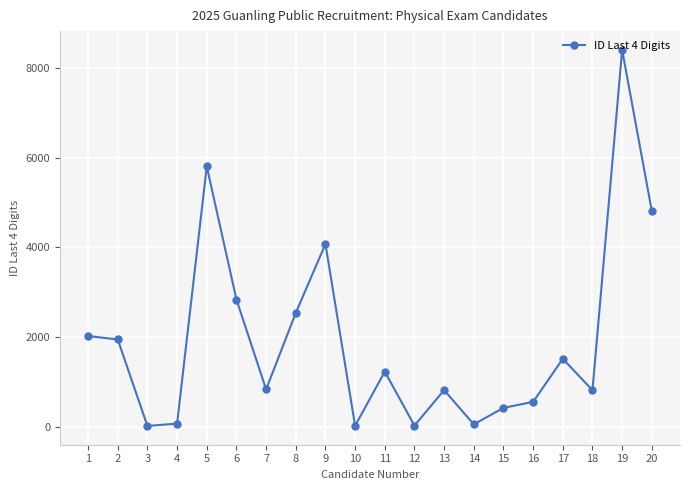

What is the difference between the maximum and second lowest values?

8395